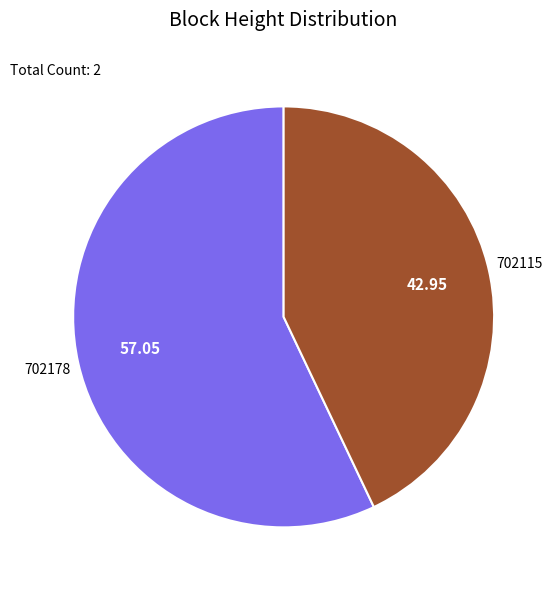

Rank the categories by value from lowest to highest.

702115, 702178